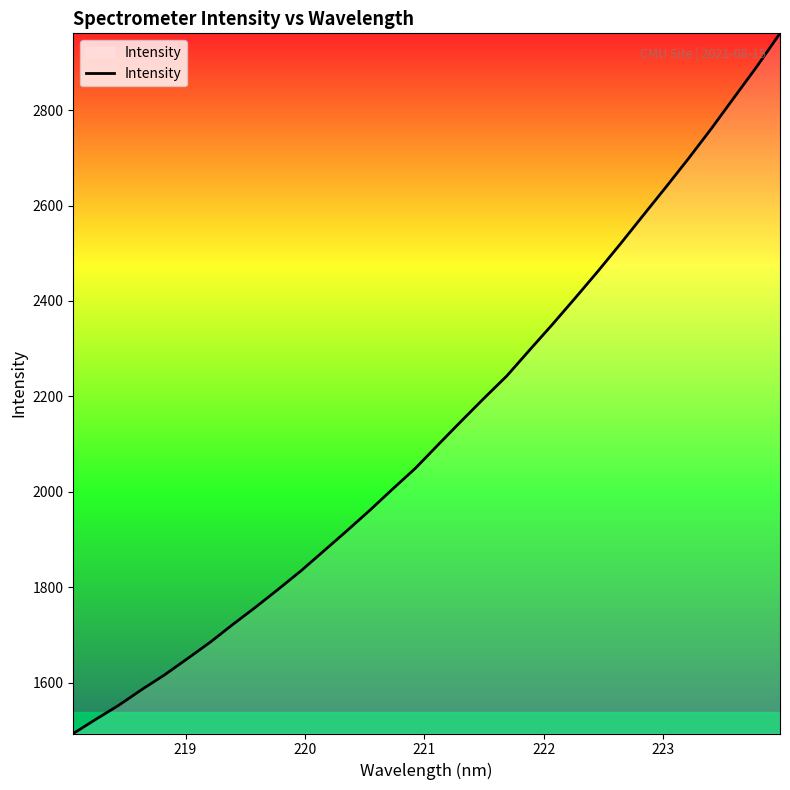

Reading left to right, extract all data points from this chart.

1493.5	1523.6	1552.9	1585.5	1616.3	1650.3	1684.7	1722.4	1758.6	1796.5	1835.2	1876.9	1918.6	1961.4	2005.9	2049.5	2098.9	2147.7	2195.8	2242.5	2296.7	2350.4	2405.7	2461.9	2520.1	2579.8	2639.1	2699.6	2762.1	2827.4	2892.3	2960.8